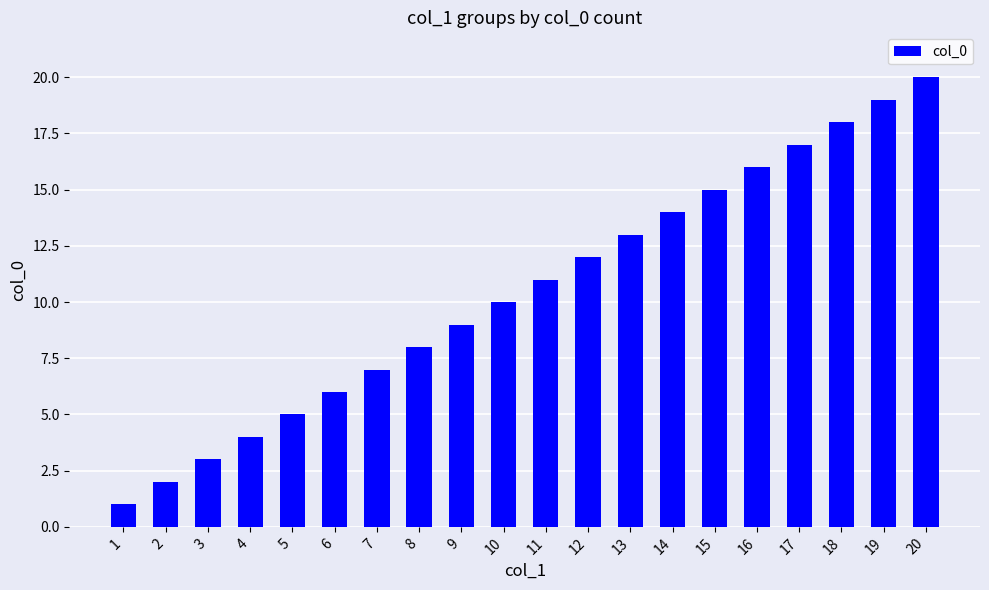

List the labels in order of value, smallest first.

1, 2, 3, 4, 5, 6, 7, 8, 9, 10, 11, 12, 13, 14, 15, 16, 17, 18, 19, 20